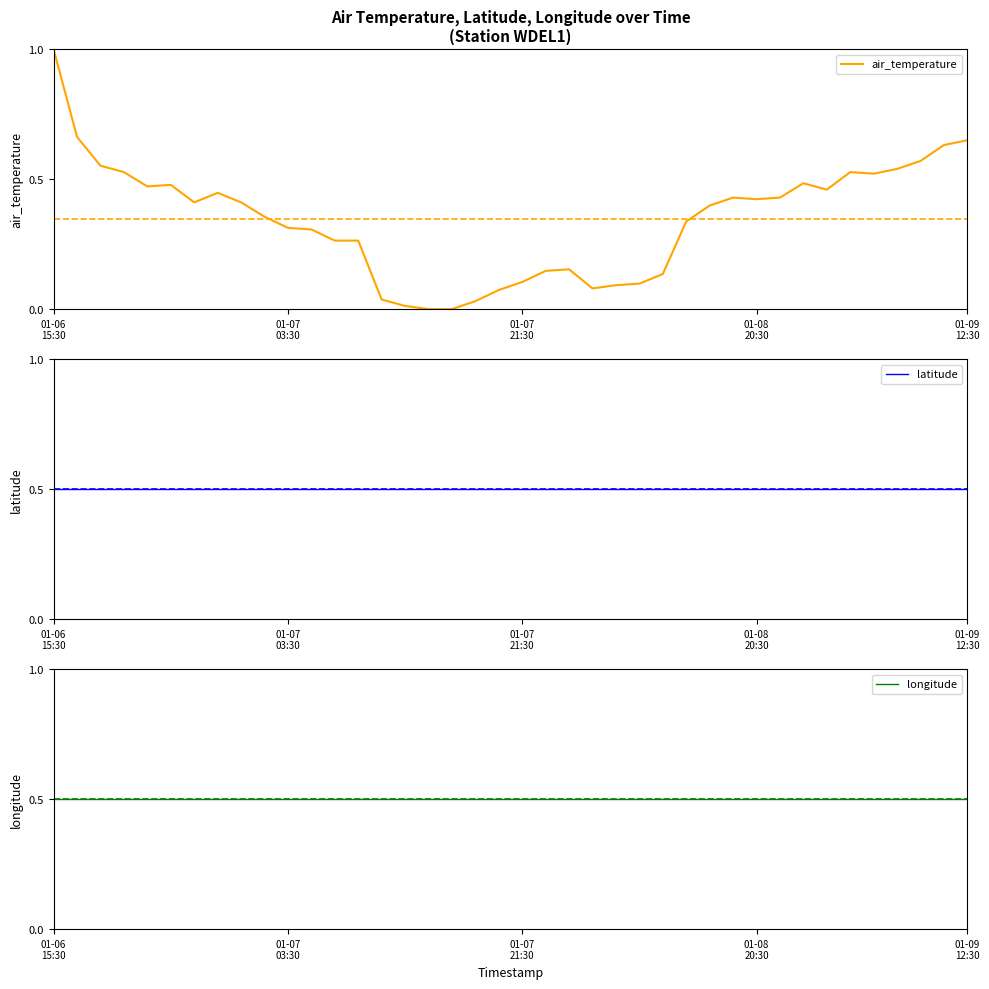

At which label does air_temperature reach its peak?

01-06
15:30